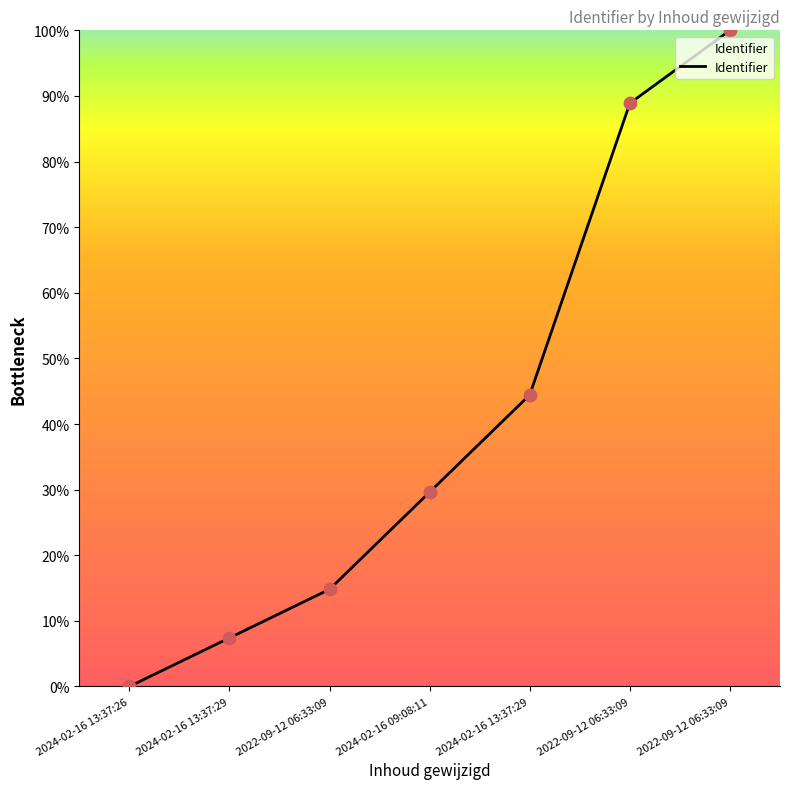

What is the change in value from 2024-02-16 13:37:29 to 2024-02-16 09:08:11?

+22.2